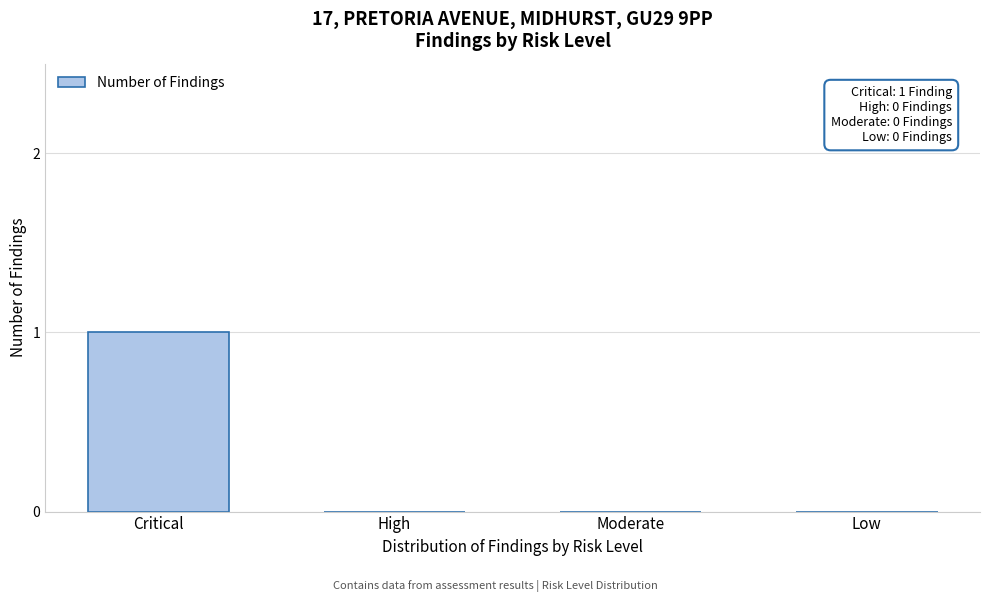

Reading right to left, transcribe all the data shown in this chart.

Low=0	Moderate=0	High=0	Critical=1